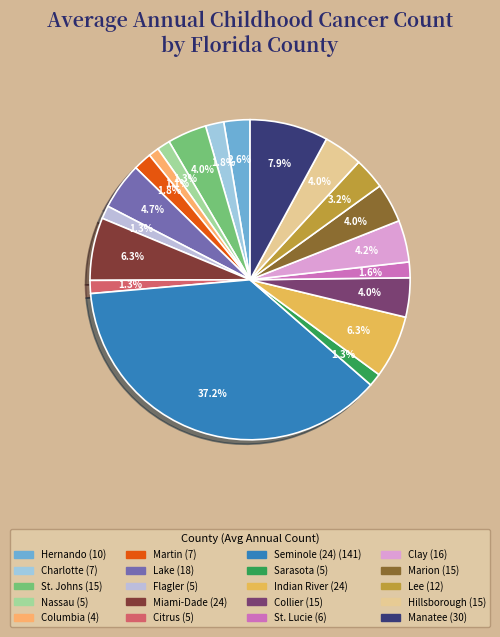

How many segments does this pie chart have?

20